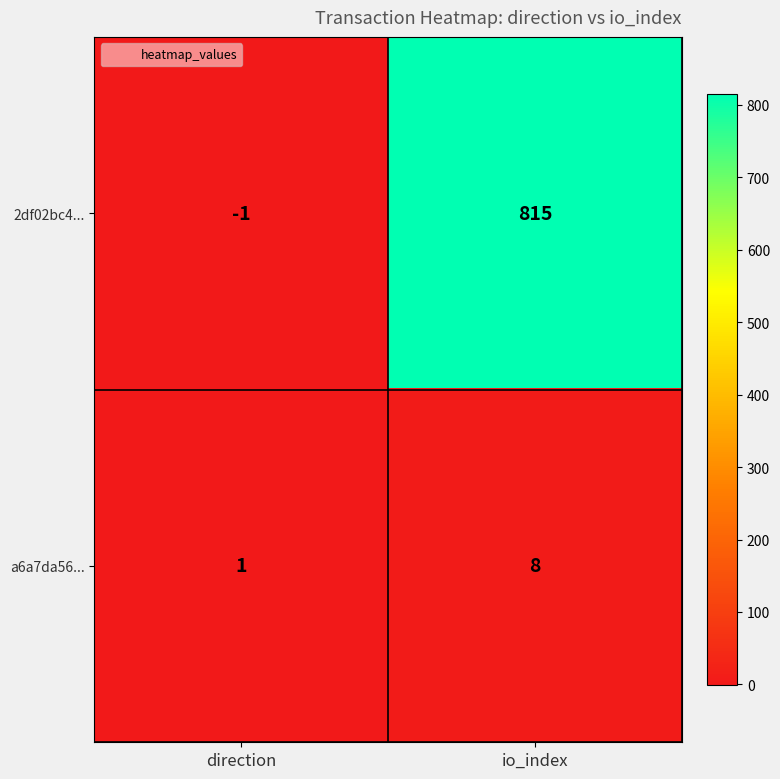

Which series has the widest spread of values?

2df02bc4...